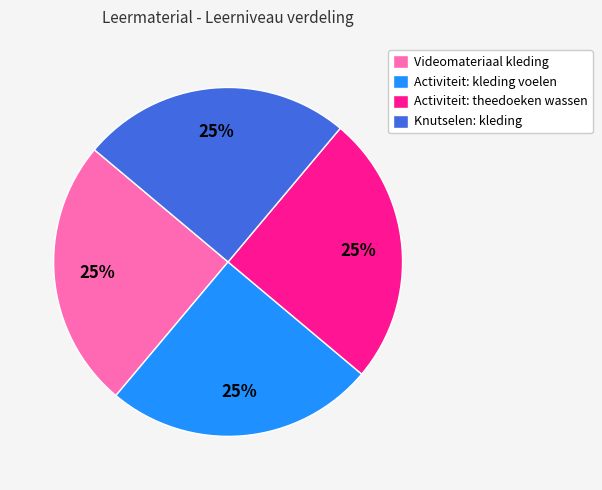

To the nearest percent, what is the combined percentage of Videomateriaal kleding and Activiteit: theedoeken wassen?

50%